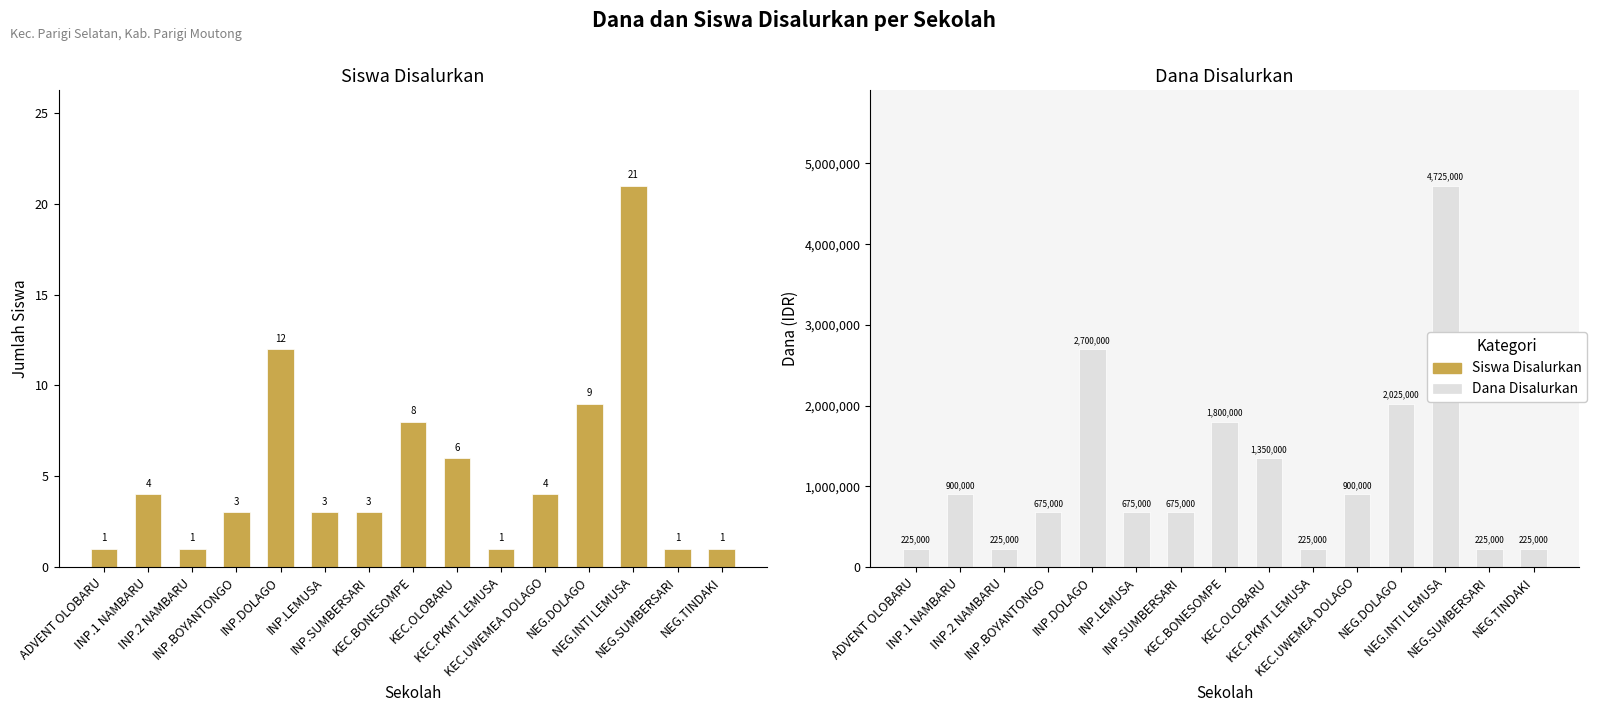

How many values in the Siswa Disalurkan series exceed 3?

7